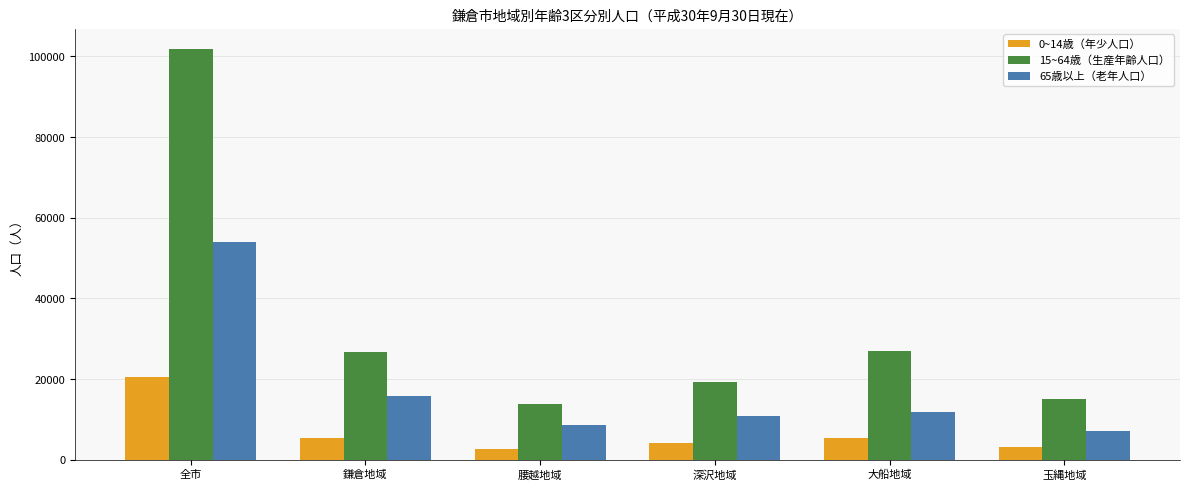

True or false: 0~14歳（年少人口） has a value of 2584 at 腰越地域.

True